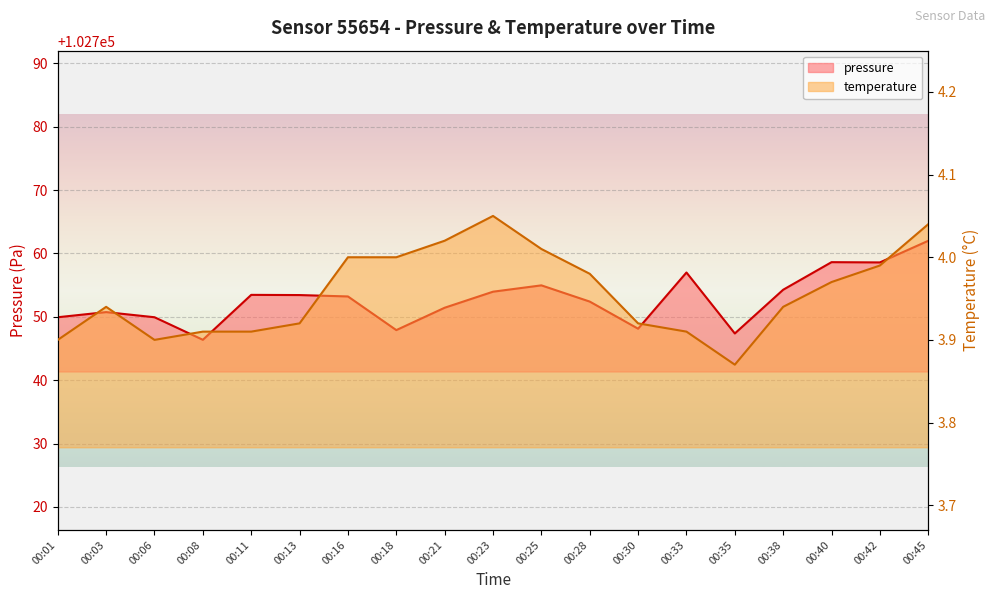

Rank the categories by temperature value from lowest to highest.

00:35, 00:01, 00:06, 00:08, 00:11, 00:33, 00:13, 00:30, 00:03, 00:38, 00:40, 00:28, 00:42, 00:16, 00:18, 00:25, 00:21, 00:45, 00:23